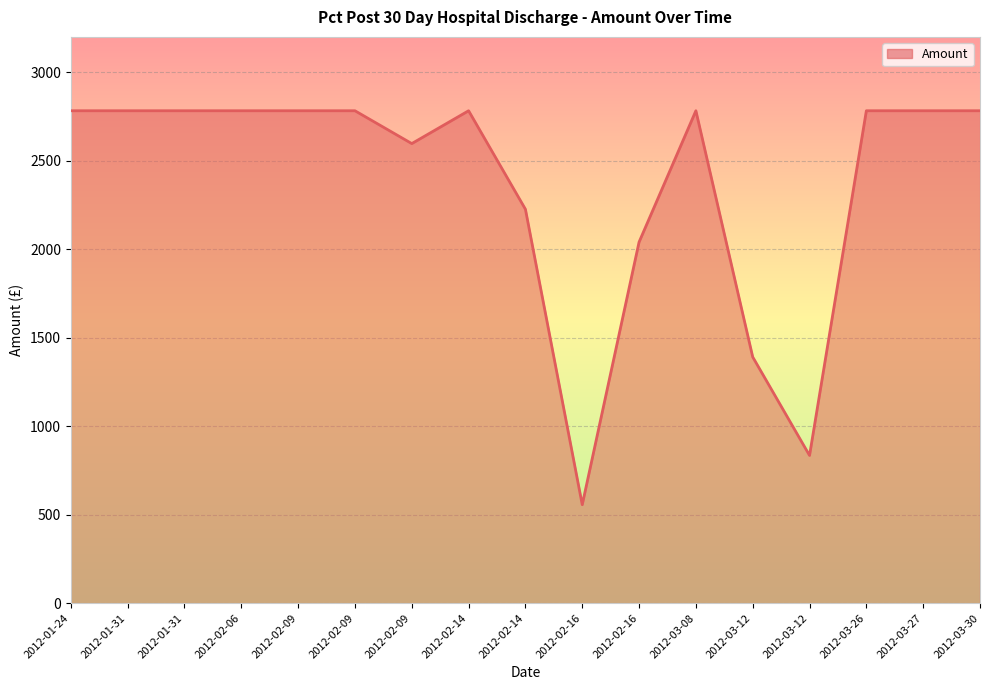

How many lines are shown in the chart?

1